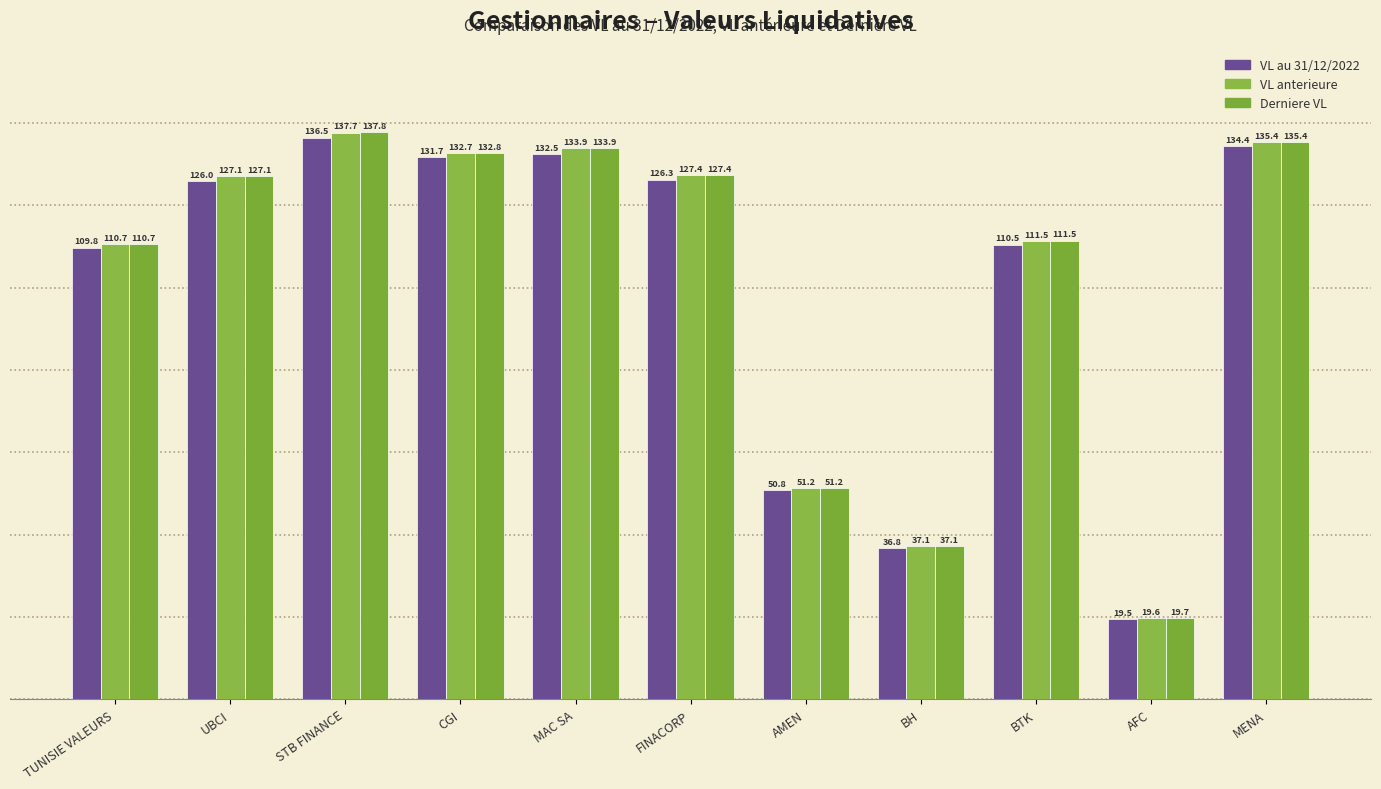

How many data points in VL anterieure are less than 127?

5